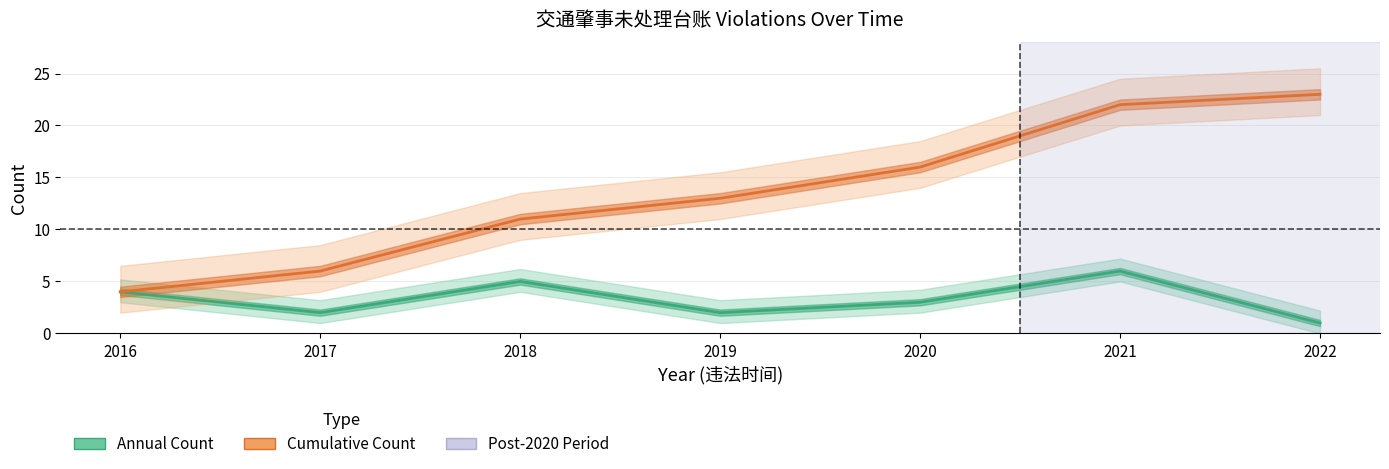

At 2018, list the series in order from largest to smallest.

Cumulative Count, Annual Count